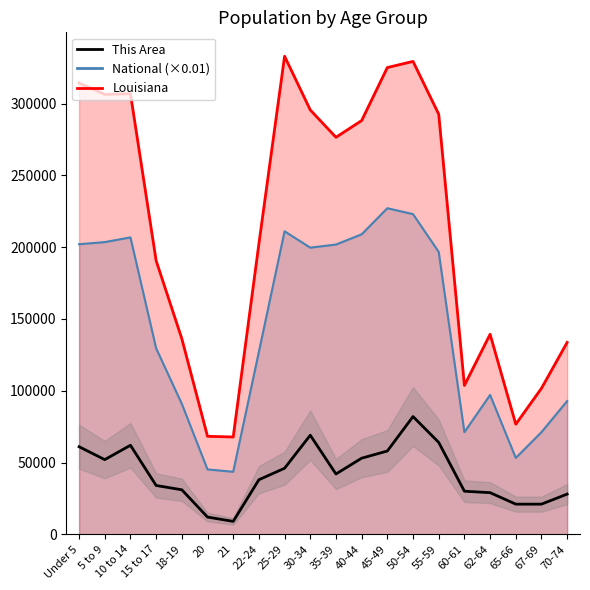

Approximately how many times larger is the value at 55-59 compared to 65-66?

3.0